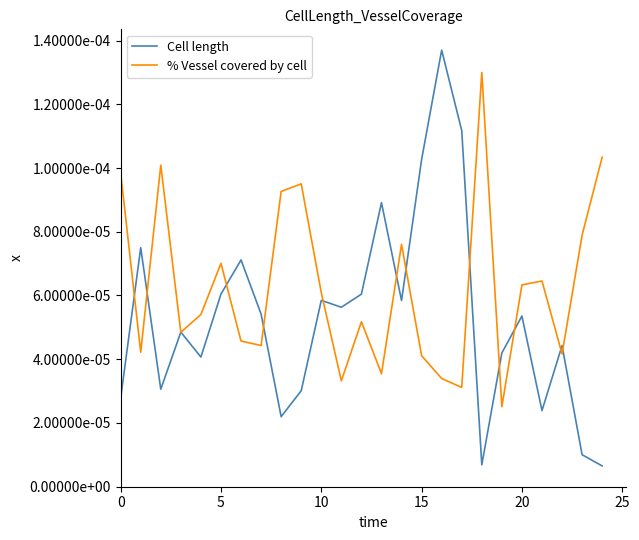

Is this an area chart (filled region under the line)?

No